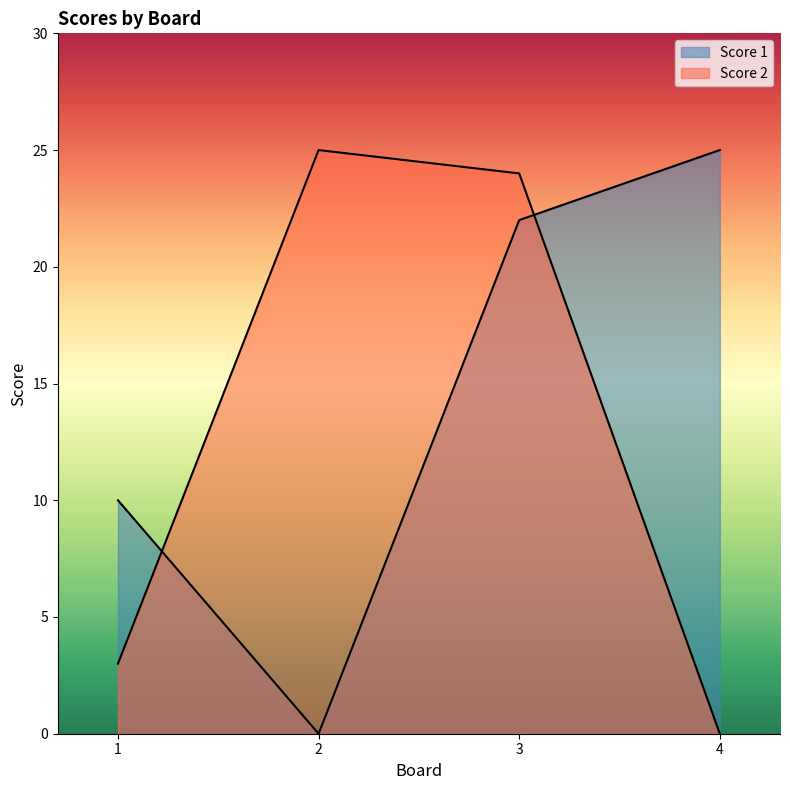

At which label does Score 1 first exceed 22?

4